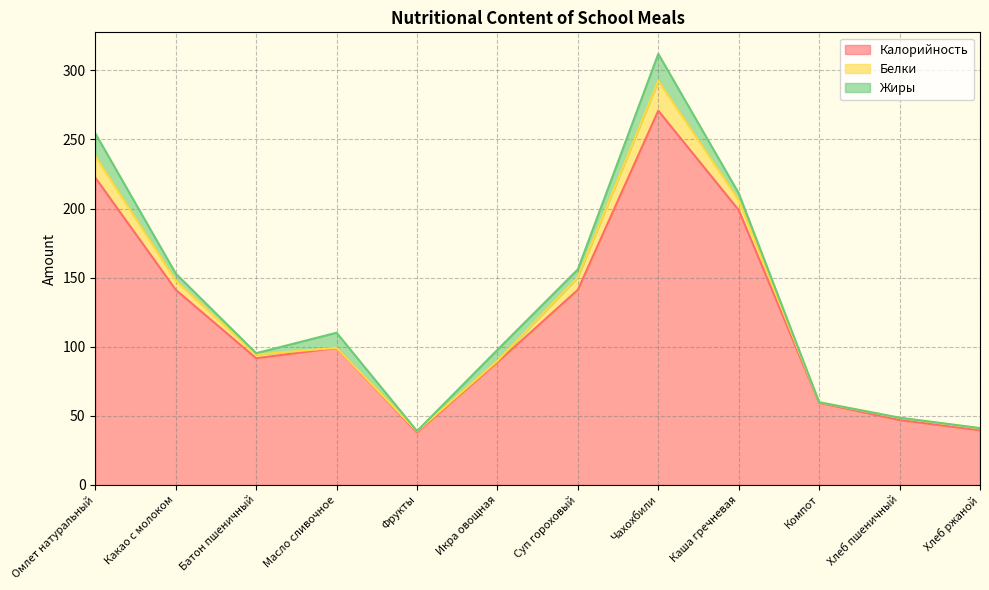

Reading left to right, list all the values displayed in this chart.

Калорийность: Омлет натуральный=222.4	Какао с молоком=141.2	Батон пшеничный=91.7	Масло сливочное=99.2	Фрукты=38.0	Икра овощная=88.8	Суп гороховый=141.2	Чахохбили=270.8	Каша гречневая=198.8	Компот=59.5	Хлеб пшеничный=47.0	Хлеб ржаной=39.6
Белки: Омлет натуральный=15.6	Какао с молоком=6.6	Батон пшеничный=2.6	Масло сливочное=0.1	Фрукты=0.8	Икра овощная=1.0	Суп гороховый=9.2	Чахохбили=21.5	Каша гречневая=7.3	Компот=0.4	Хлеб пшеничный=1.5	Хлеб ржаной=1.3
Жиры: Омлет натуральный=16.4	Какао с молоком=5.2	Батон пшеничный=1.0	Масло сливочное=10.9	Фрукты=0.2	Икра овощная=8.0	Суп гороховый=5.6	Чахохбили=19.6	Каша гречневая=5.0	Компот=0.0	Хлеб пшеничный=0.2	Хлеб ржаной=0.2